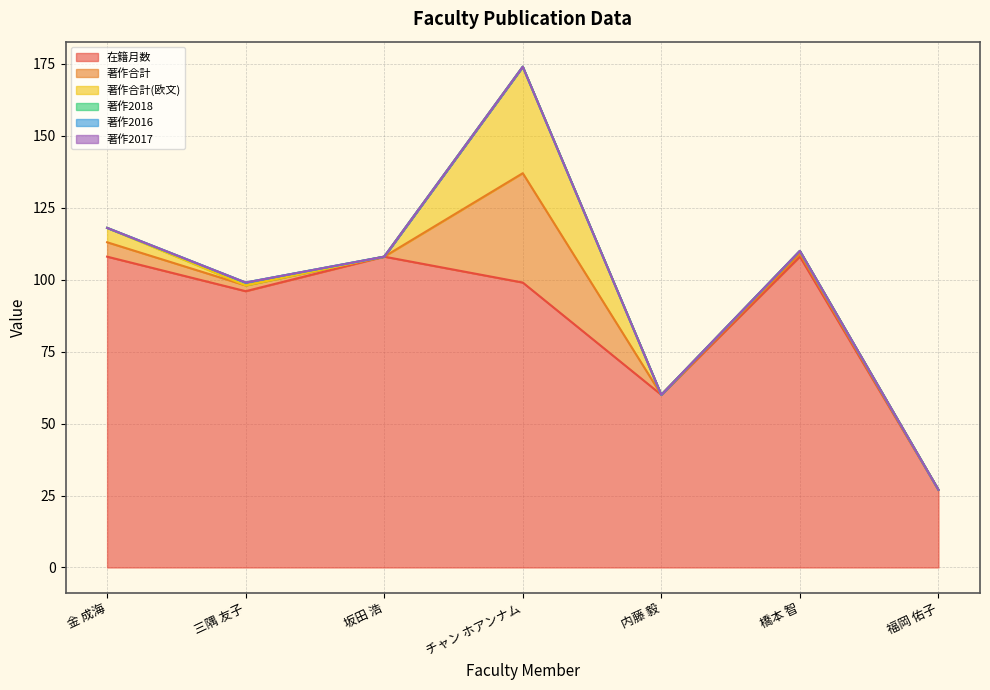

What are all the series names shown in the legend?

在籍月数, 著作合計, 著作合計(欧文), 著作2018, 著作2016, 著作2017